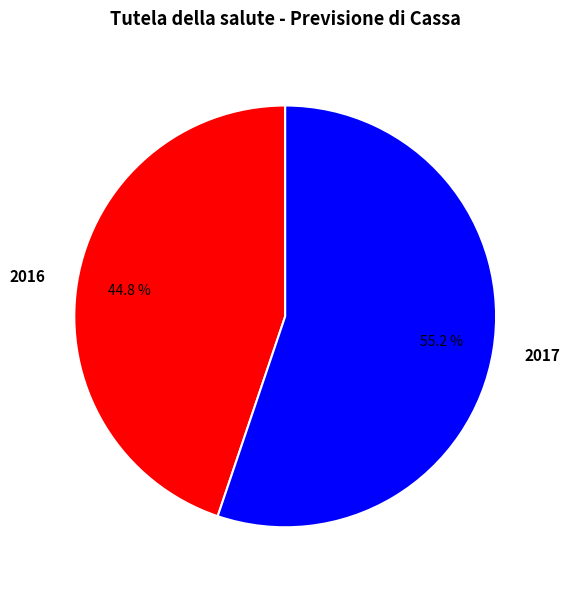

To the nearest percent, what portion does 2017 represent?

55%